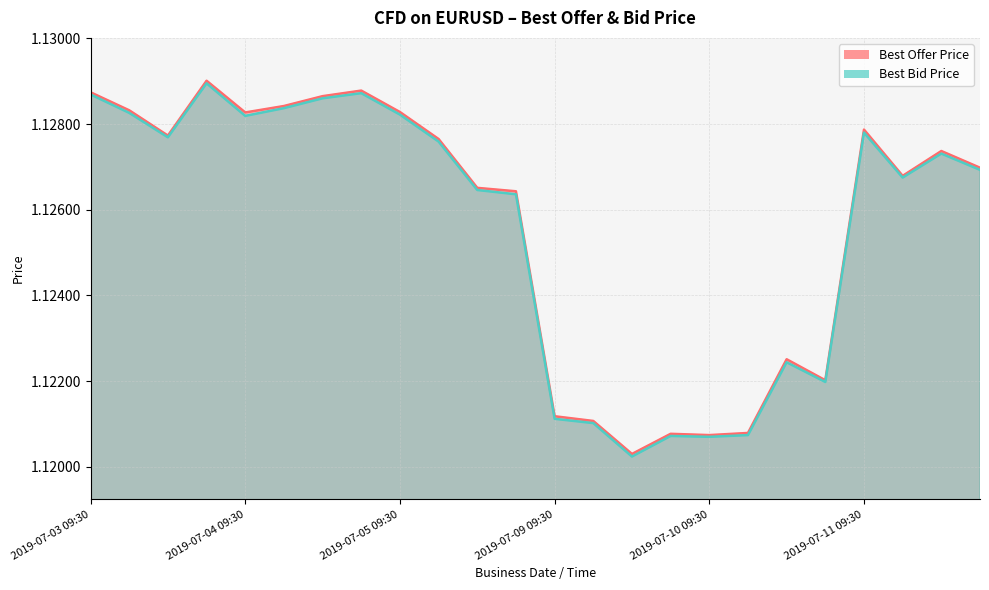

What is the maximum value for Best Bid Price?

1.1